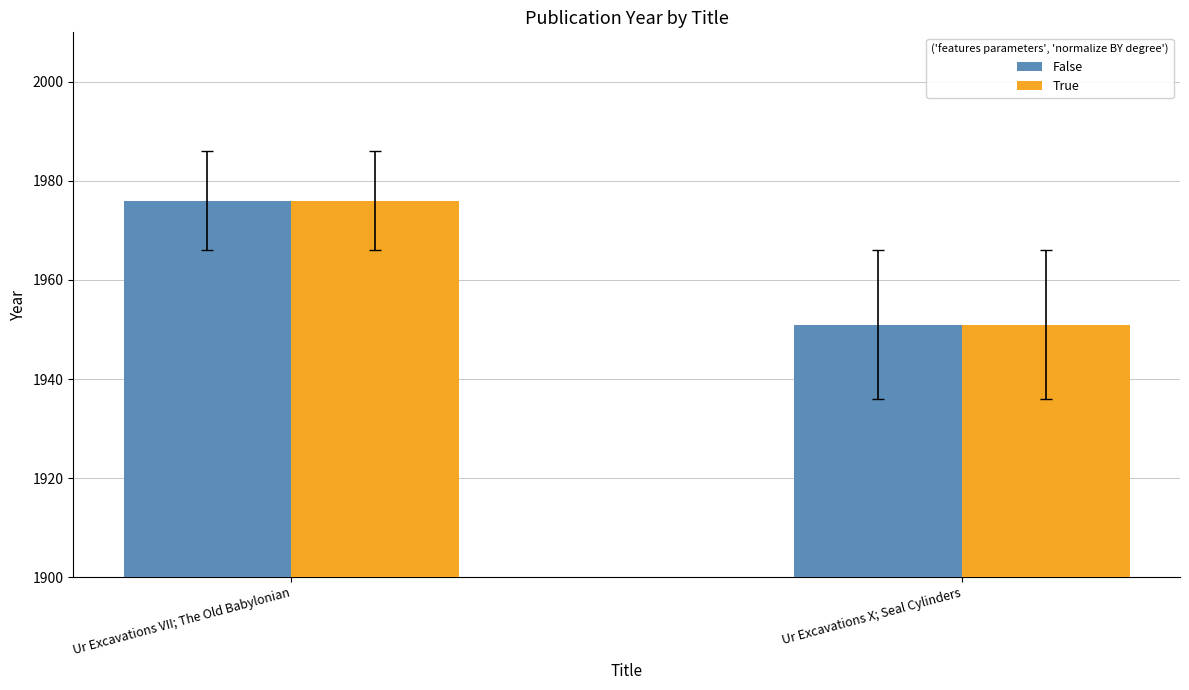

Which category has the highest value across all series?

Ur Excavations VII; The Old Babylonian